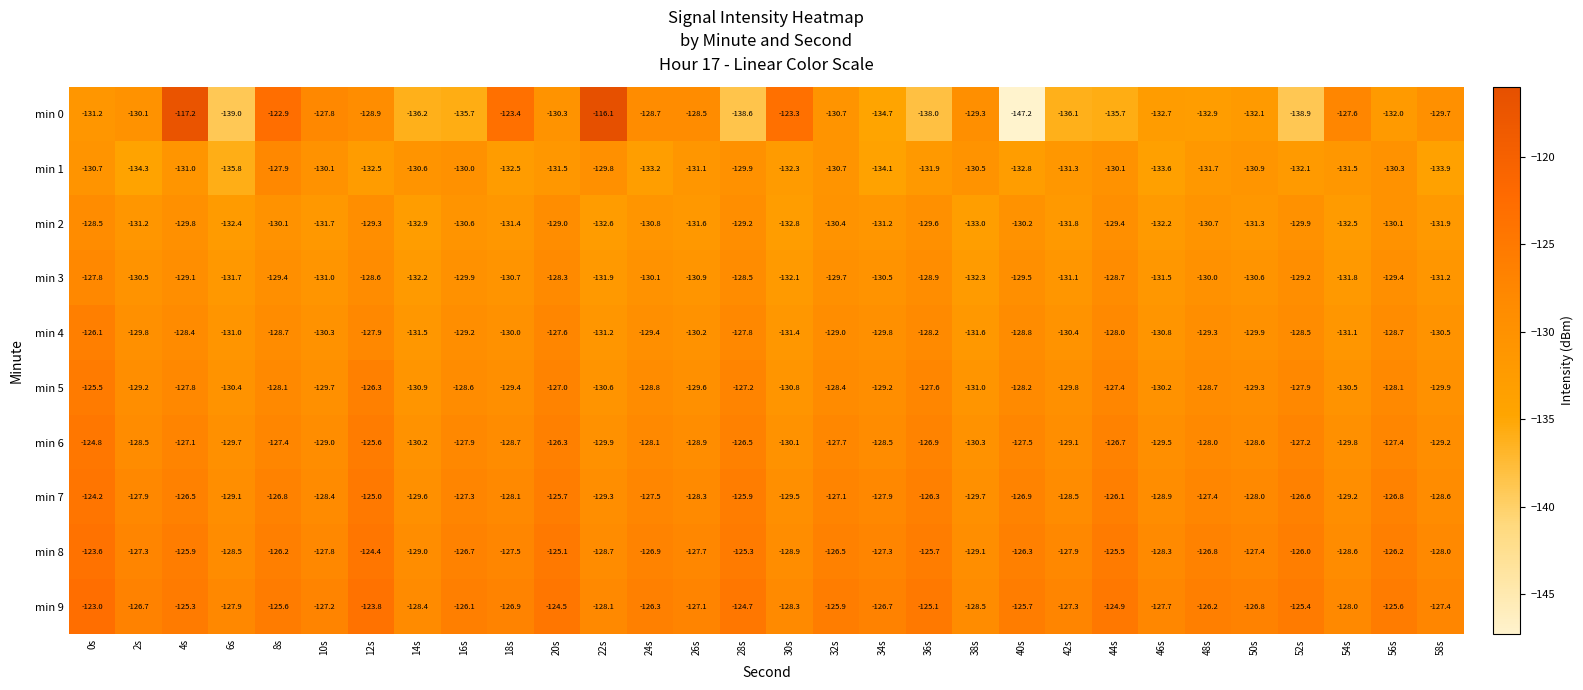

List the series in order of their peak value, lowest first.

min 2, min 1, min 3, min 4, min 5, min 6, min 7, min 8, min 9, min 0